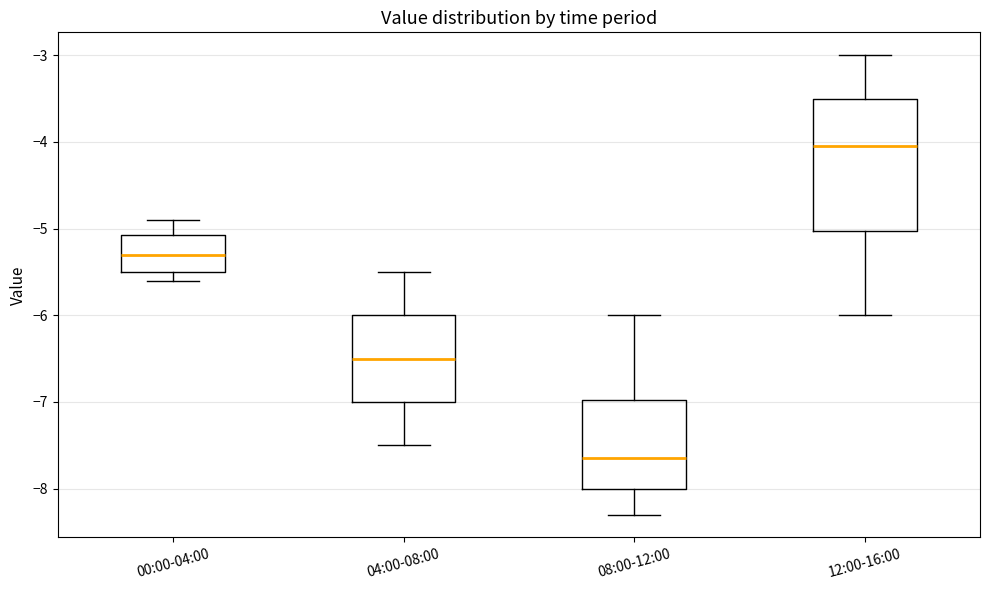

Reading left to right, transcribe this box plot: for each box, give where its median line is, the range the box spans, and where its two whiskers end, as read against the y-axis. The values are not printed on the chart, so give them approximately, as read against the axis.

00:00-04:00: median -5.3, box -5.5 to -5.1, whiskers -5.6 to -4.9
04:00-08:00: median -6.5, box -7.0 to -6.0, whiskers -7.5 to -5.5
08:00-12:00: median -7.6, box -8.0 to -7.0, whiskers -8.3 to -6.0
12:00-16:00: median -4.0, box -5.0 to -3.5, whiskers -6.0 to -3.0